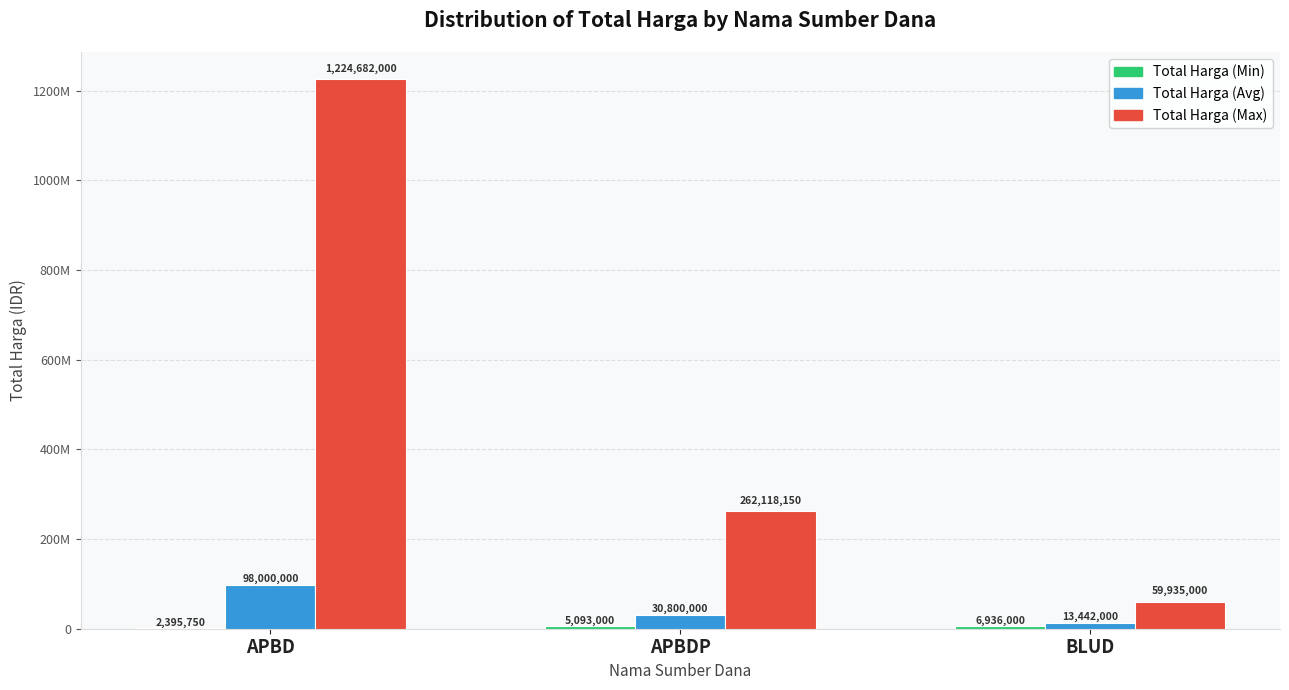

Does the chart contain stacked bars?

No